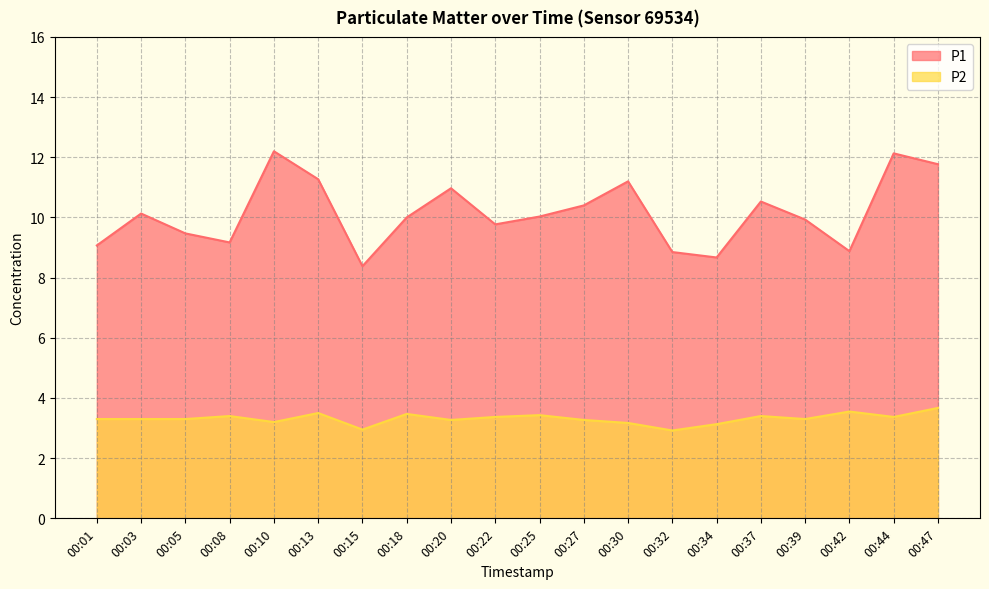

What is the value of the P2 point at the 1st from the left?

3.3